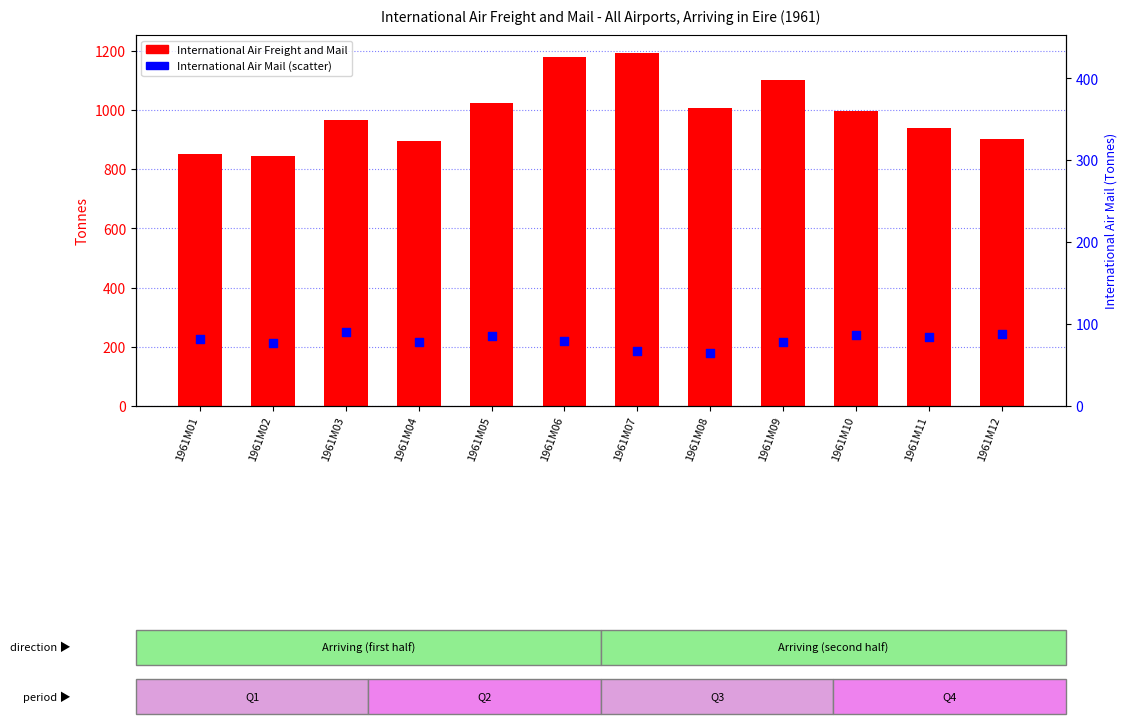

Which series has the largest Y range (max minus min)?

International Air Freight and Mail